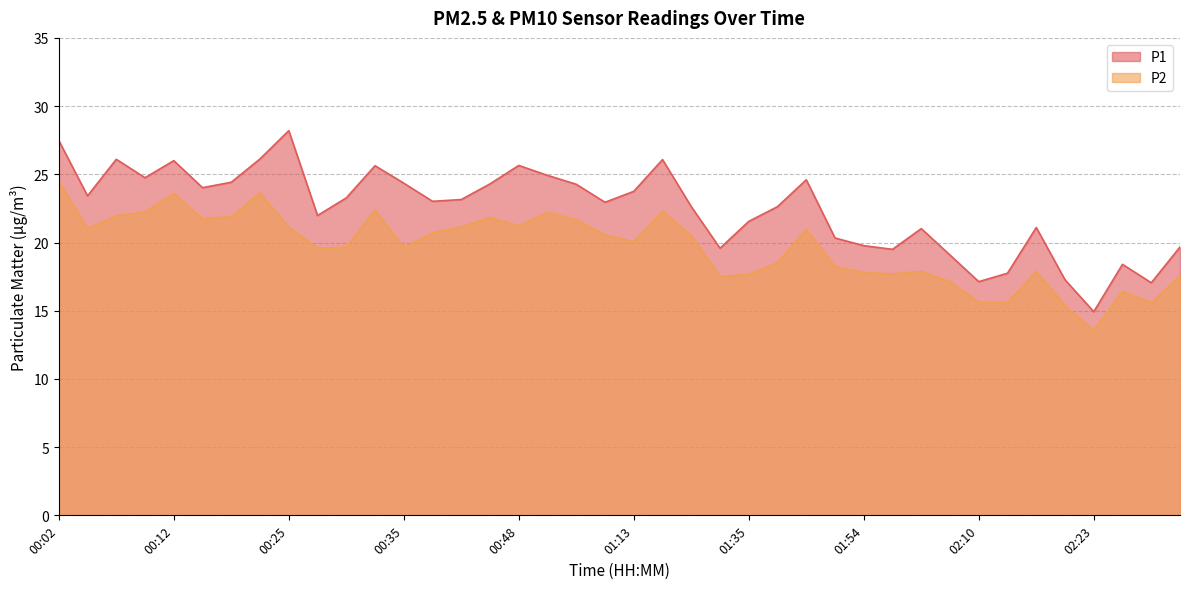

Is it true that P1 equals 17.1 at 00:20?

False